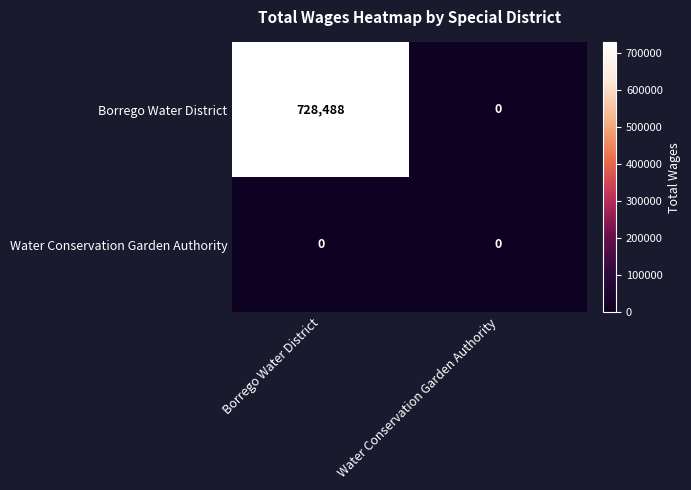

What is the maximum value shown in the chart?

728488